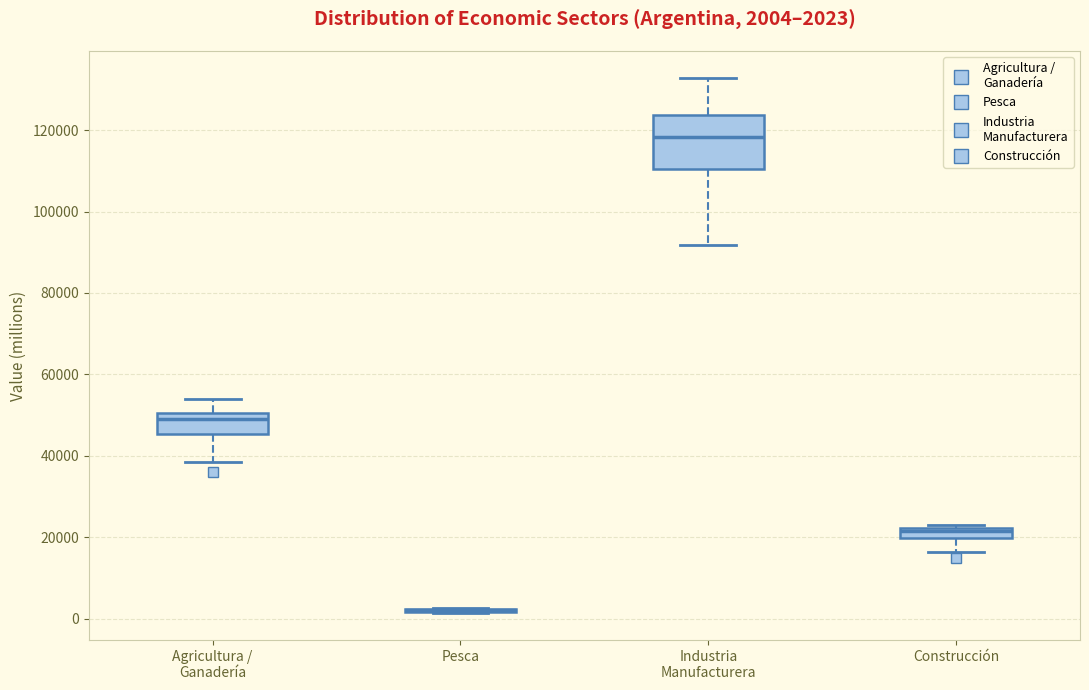

Which box is the tallest, from its lower edge to its upper edge?

Industria Manufacturera